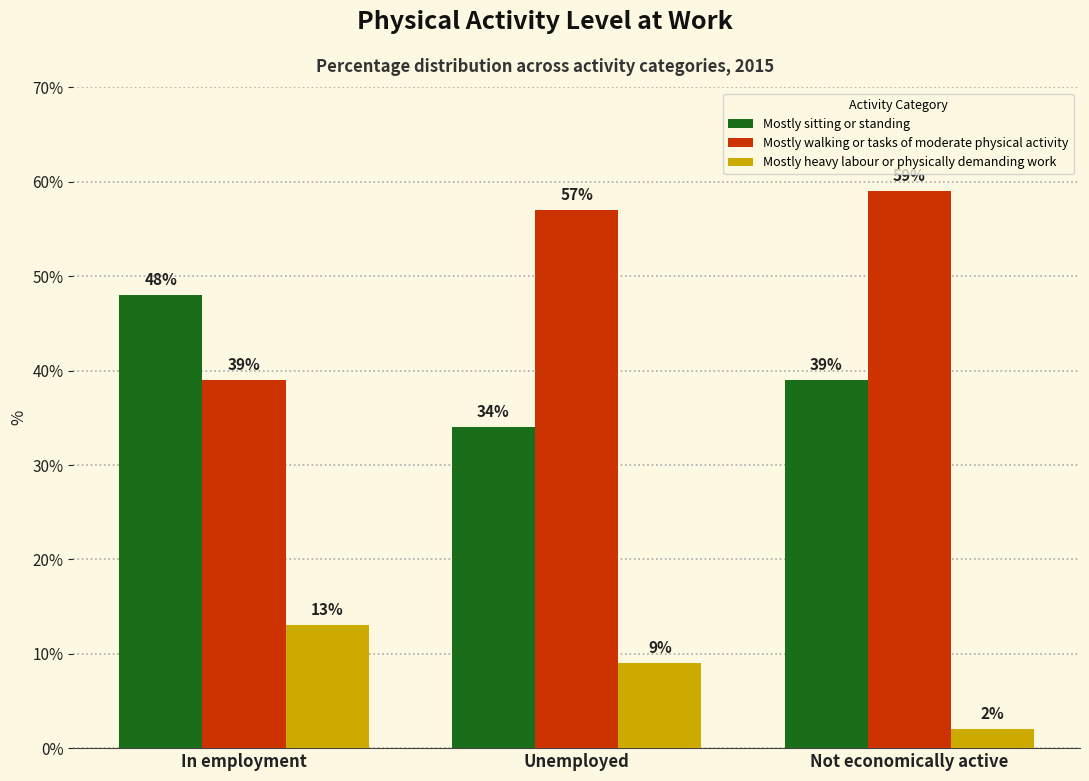

How many Mostly sitting or standing values are between 34 and 48?

3